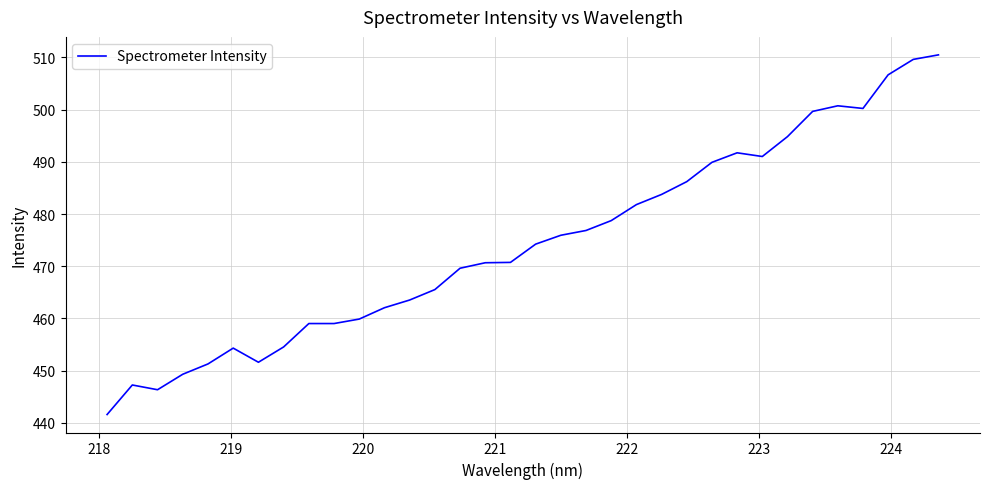

What is the smallest value displayed?

441.6